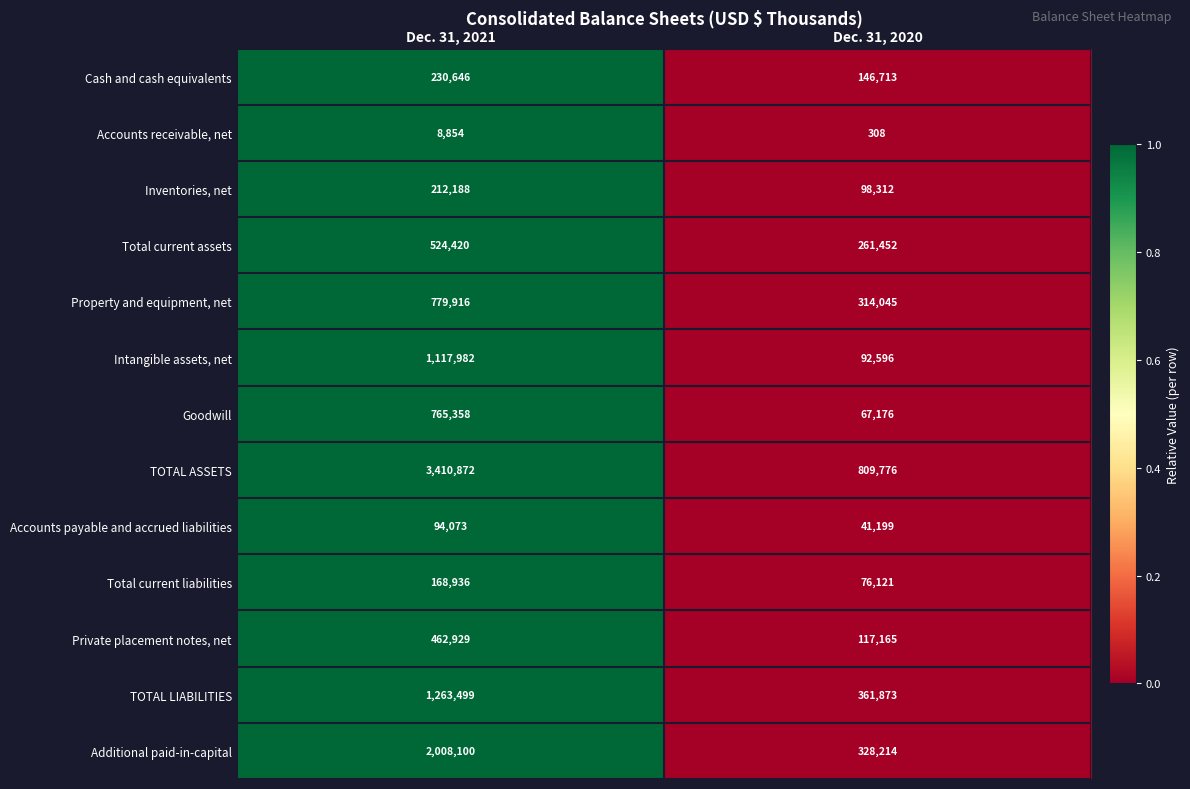

Is it true that Accounts receivable, net equals 8854 at Dec. 31, 2021?

True